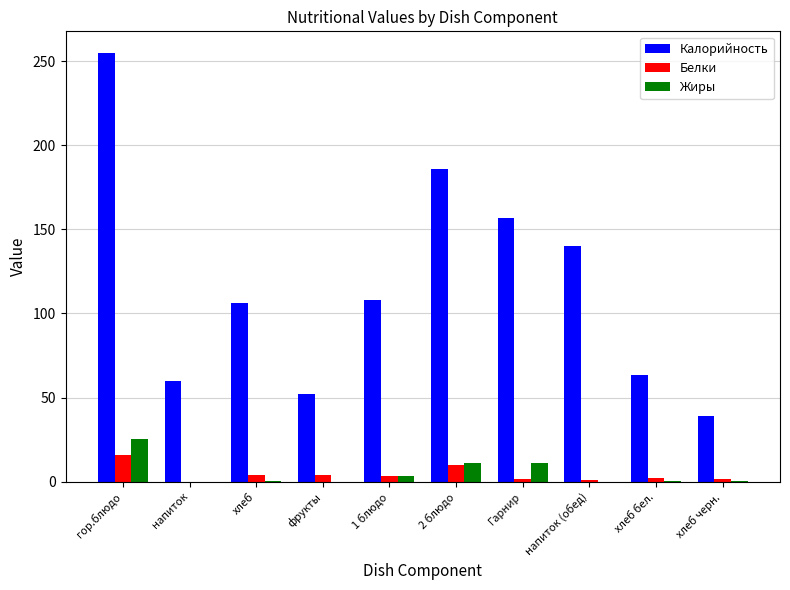

Count the number of data series in this chart.

3